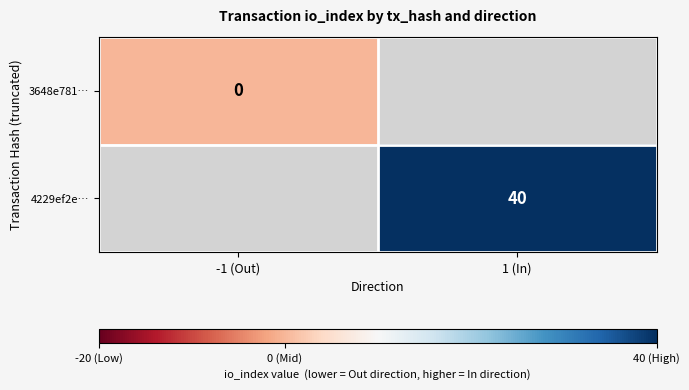

Which has a higher value, -1 (Out) or 1 (In)?

1 (In)